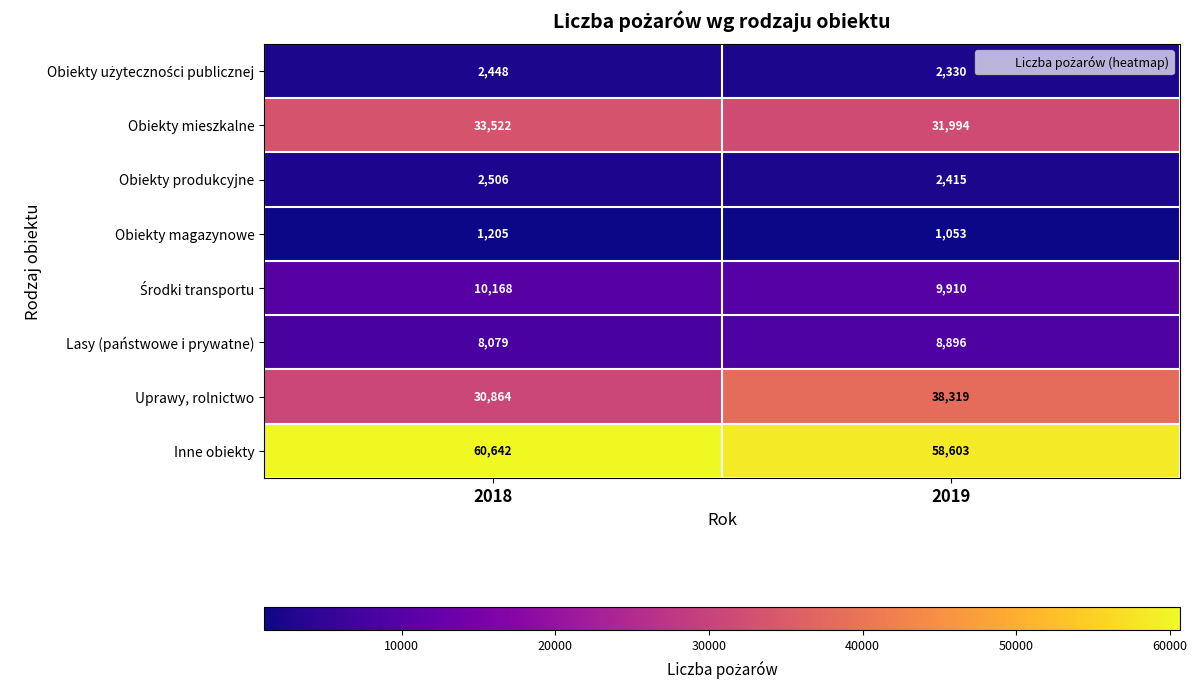

Which series has the largest total across all categories?

Inne obiekty